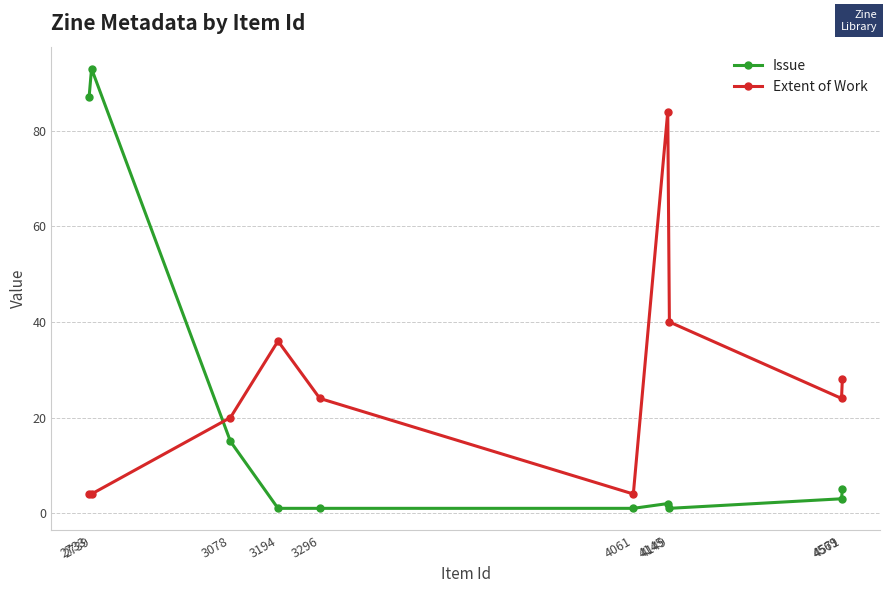

At how many categories does at least one series exceed 11?

9